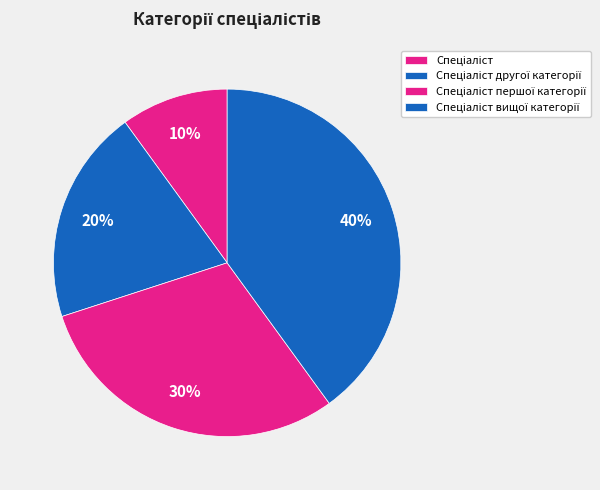

What is the largest slice in the pie chart?

Спеціаліст вищої категорії